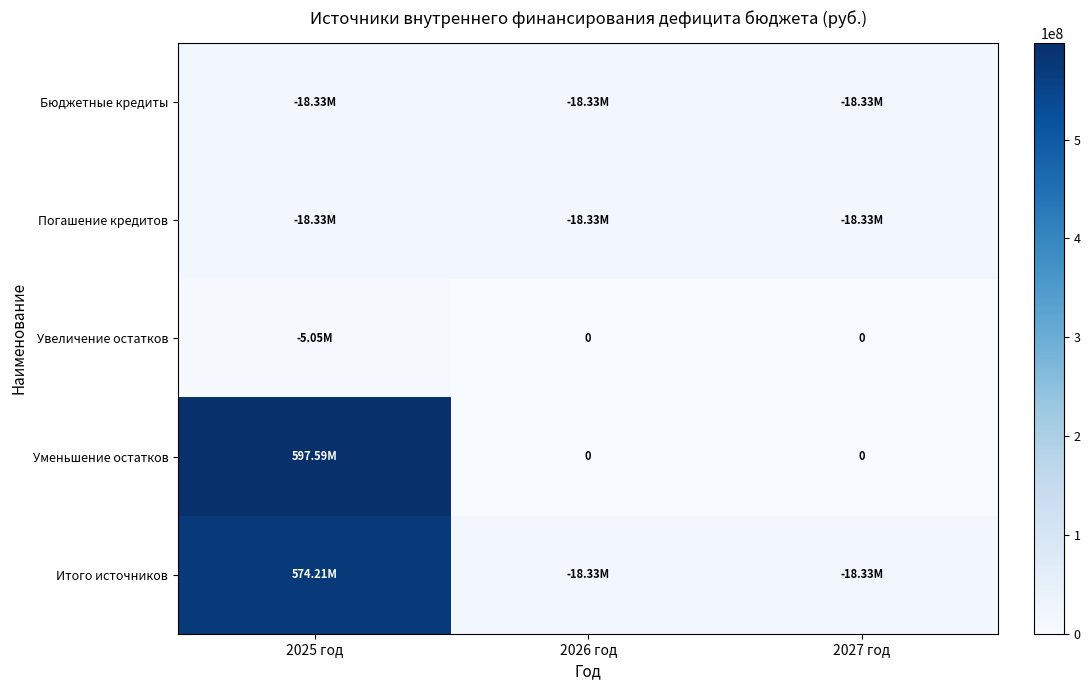

At how many categories does at least one series exceed 280871972?

1